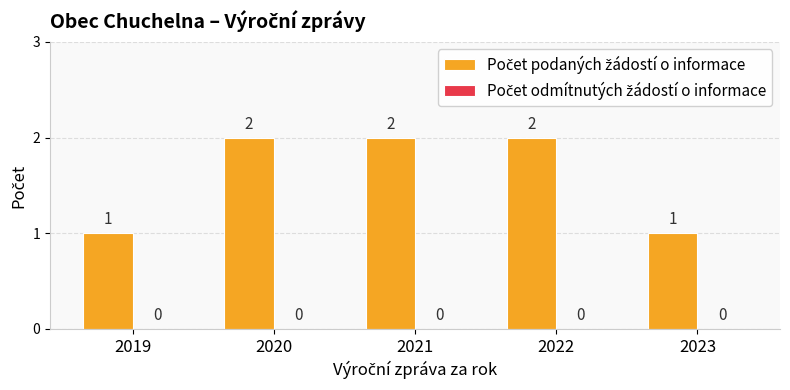

Reading left to right, extract all data points from this chart.

2019=1	2020=2	2021=2	2022=2	2023=1